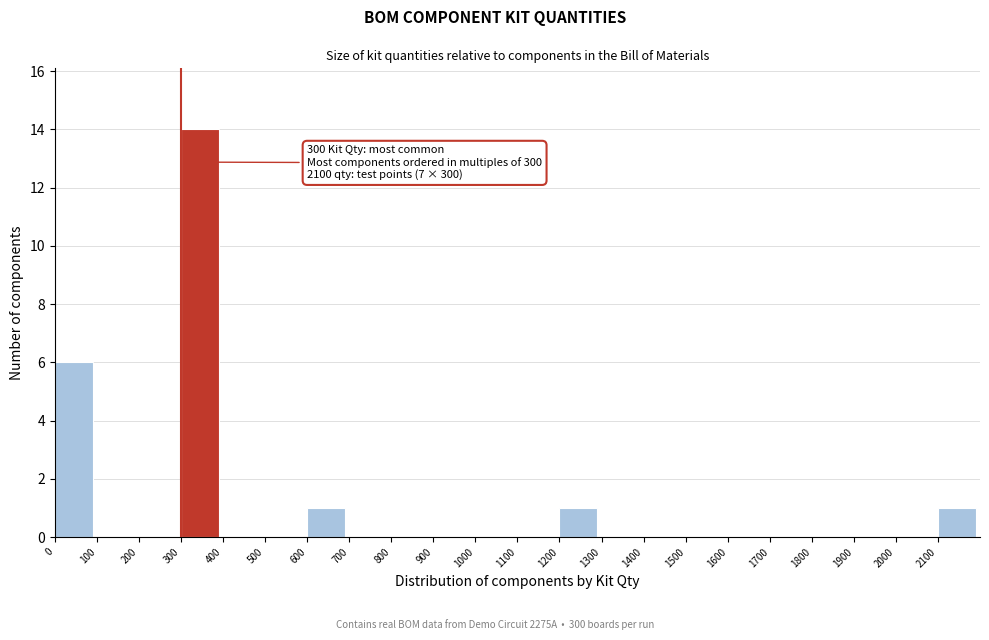

Reading left to right, list all the values displayed in this chart.

0=6	100=0	200=0	300=14	400=0	500=0	600=1	700=0	800=0	900=0	1000=0	1100=0	1200=1	1300=0	1400=0	1500=0	1600=0	1700=0	1800=0	1900=0	2000=0	2100=1